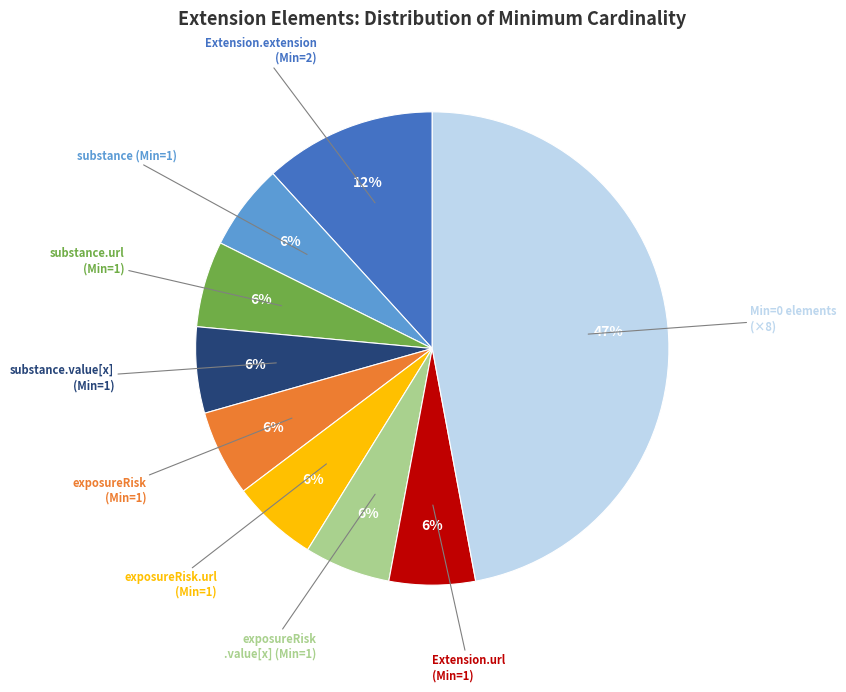

Is it true that Extension.extension (Min=2) is 12% of the pie?

True